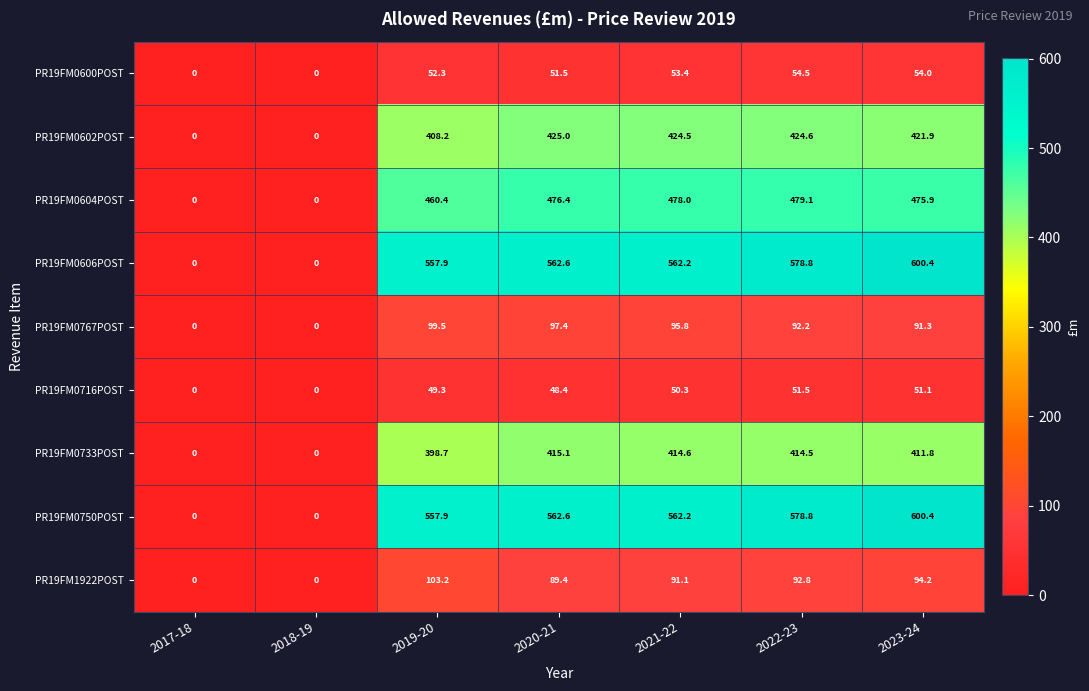

What is the difference between the highest and lowest values at 2023-24?

549.3